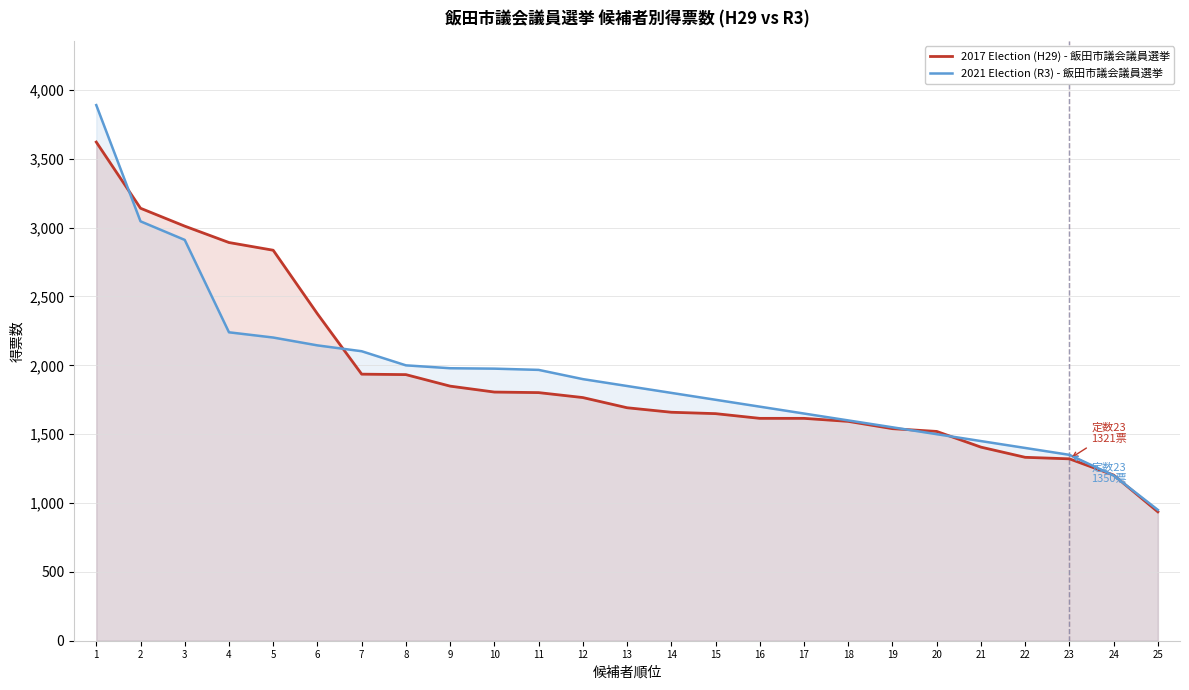

What are all the series names shown in the legend?

2017 Election (H29) - 飯田市議会議員選挙, 2021 Election (R3) - 飯田市議会議員選挙